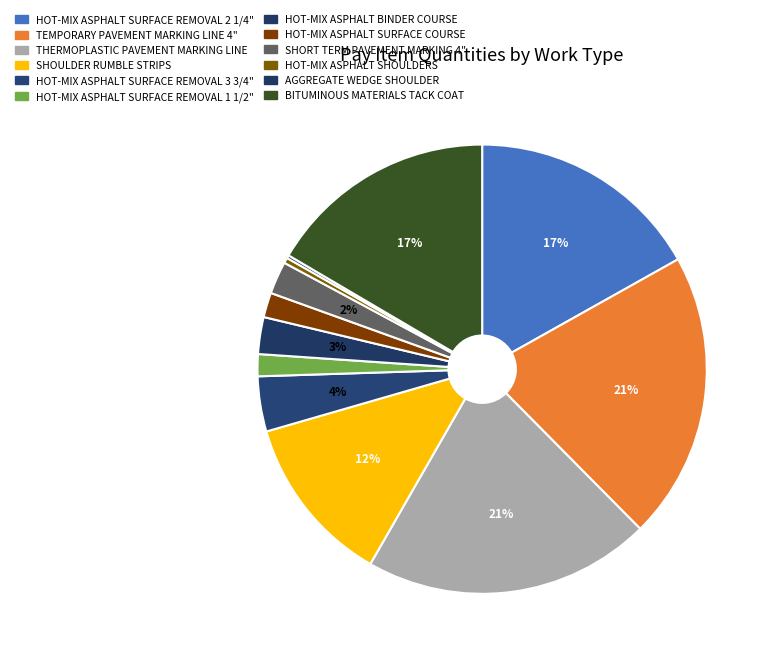

Does TEMPORARY PAVEMENT MARKING LINE 4" represent more than half of the total?

No